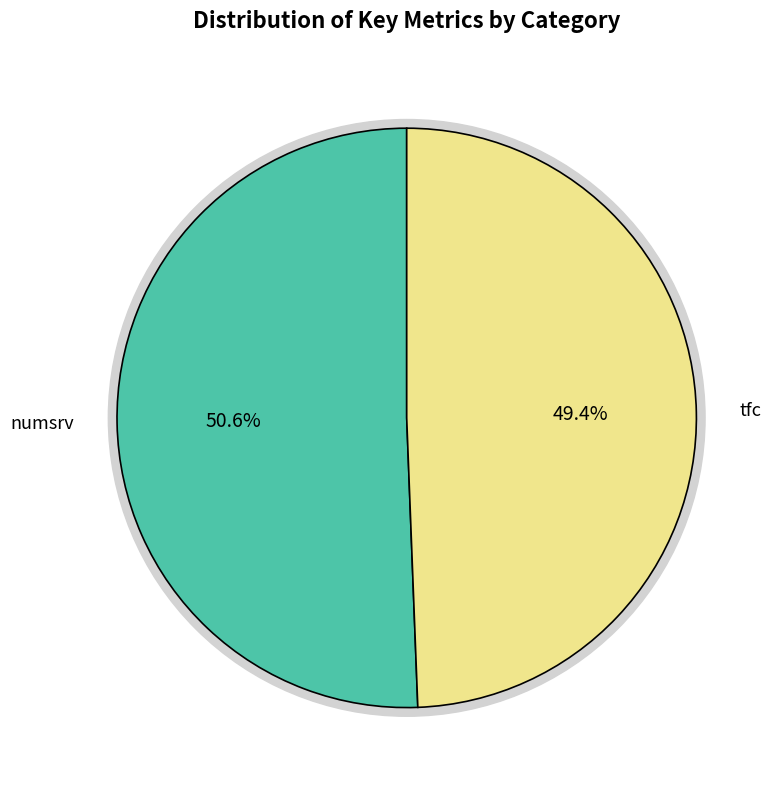

The numsrv slice represents 63% of the pie. True or false?

False